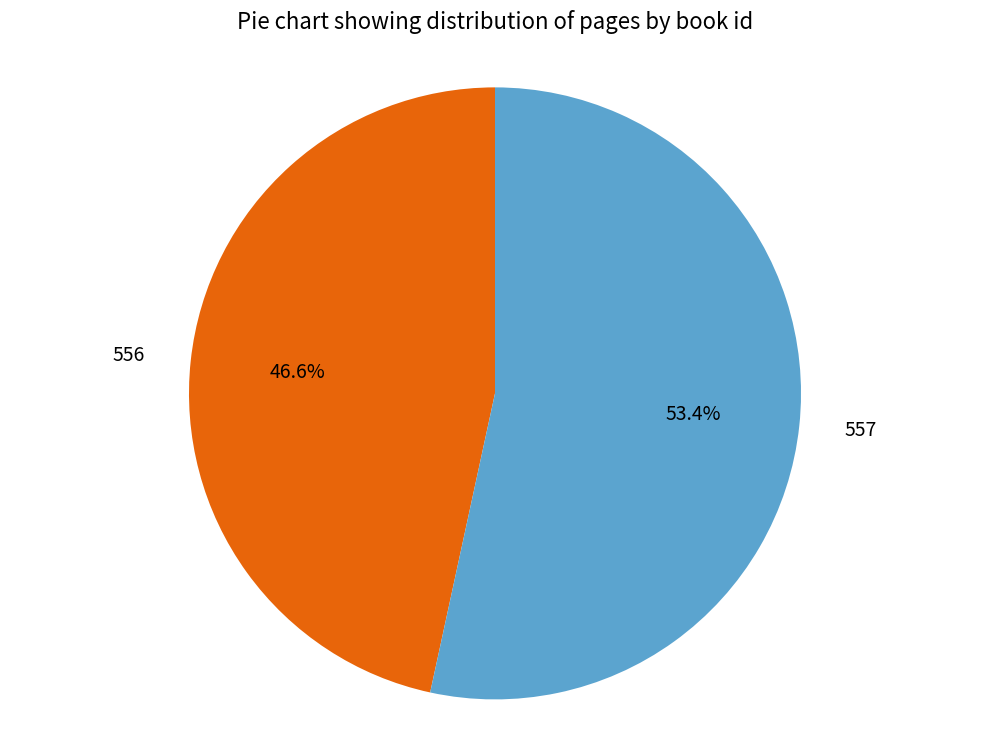

Approximately how many times larger is the value at 556 compared to 557?

0.9